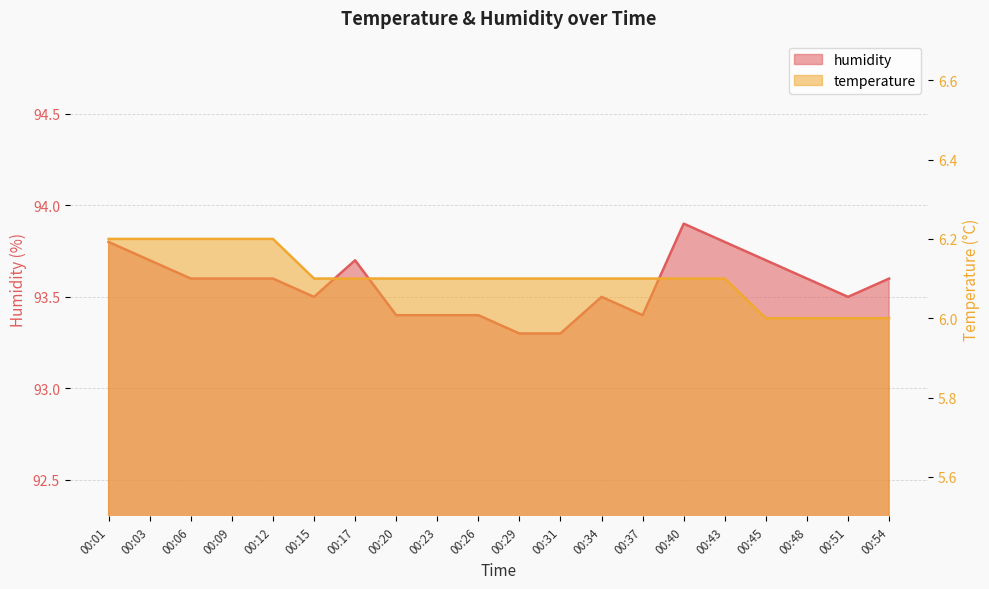

True or false: humidity has a value of 49.7 at 00:37.

False